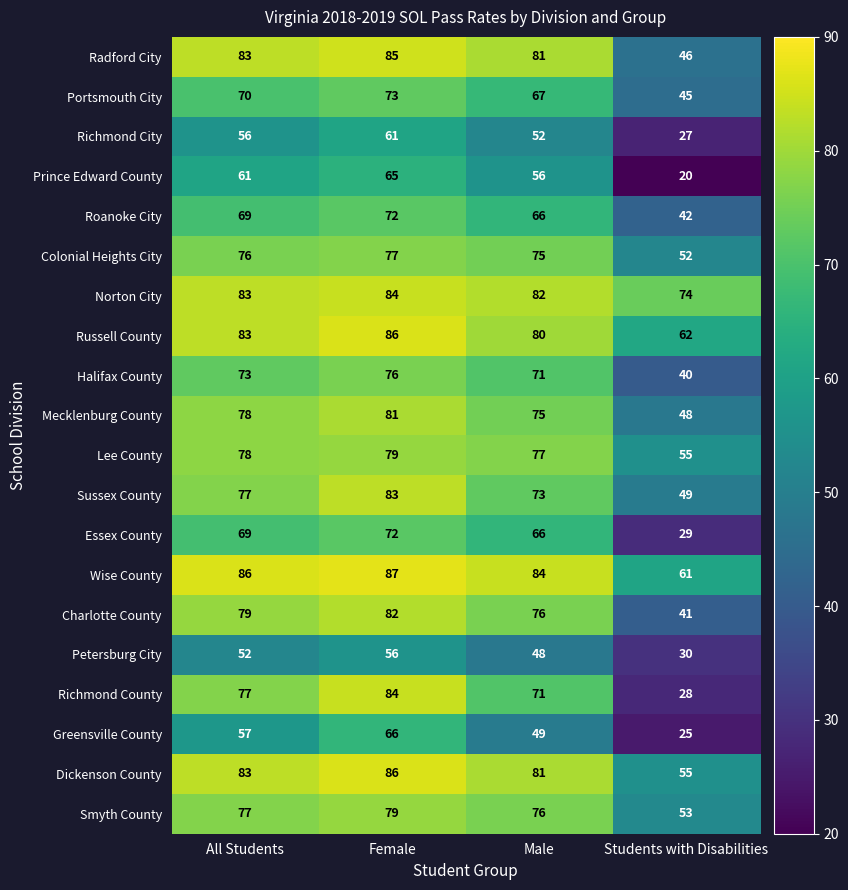

Which label corresponds to the smallest value in the chart?

Students with Disabilities